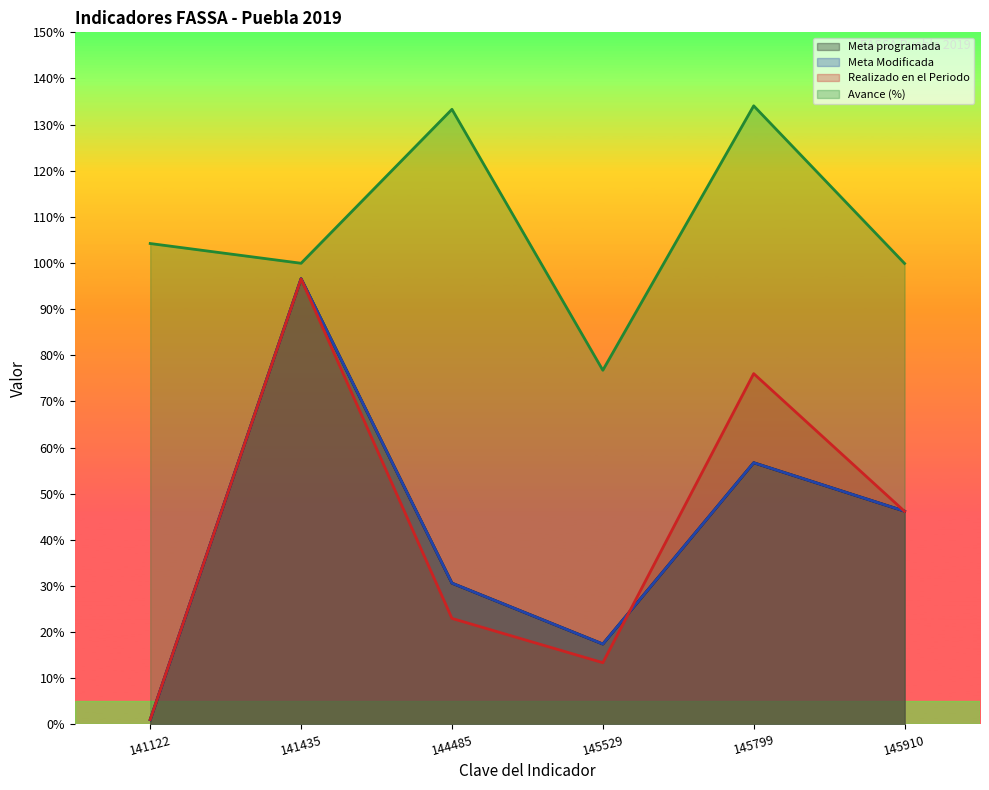

Which label corresponds to the smallest value in the chart?

141122